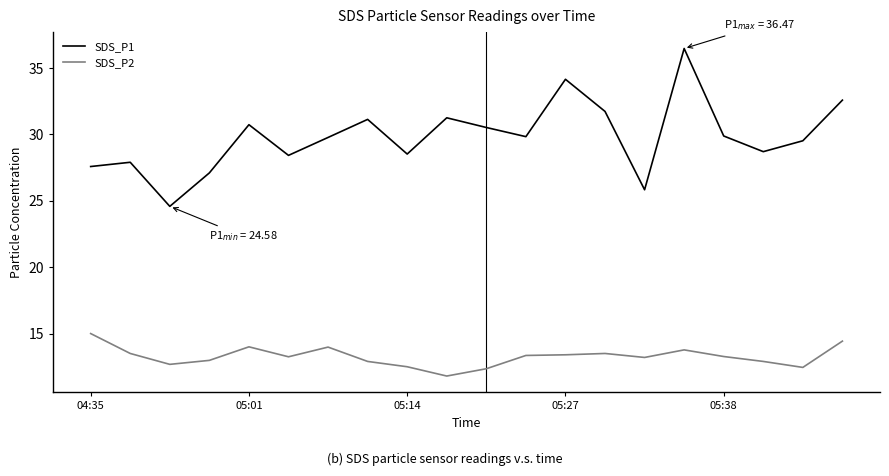

Which series has the largest range (max minus min)?

SDS_P1